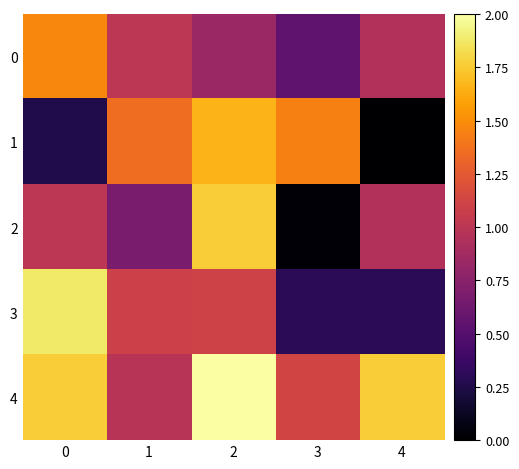

Between 4 and 3, which is larger?

4